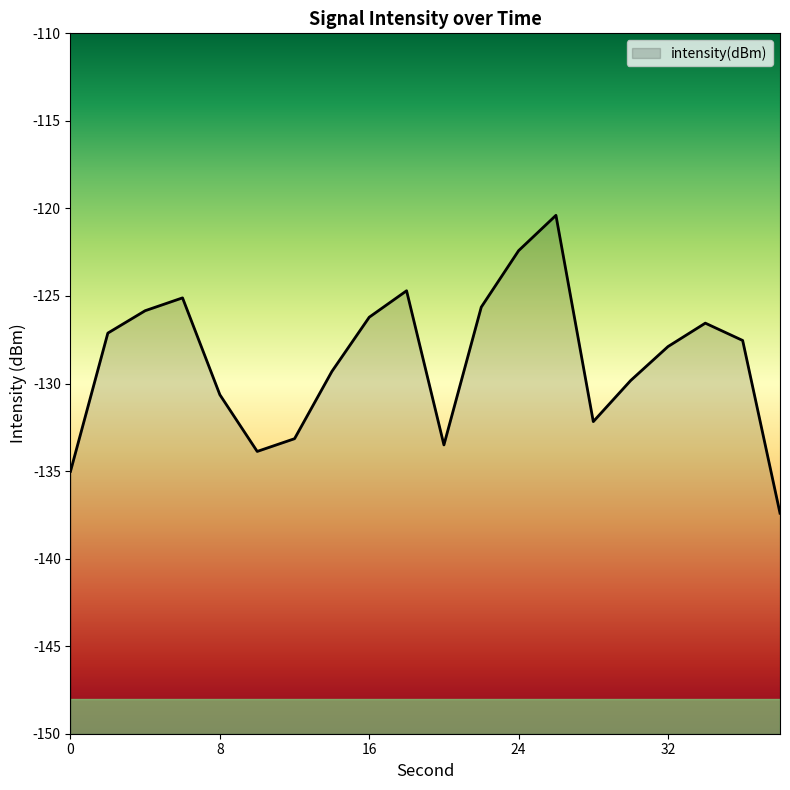

How many data points are less than -127?

12